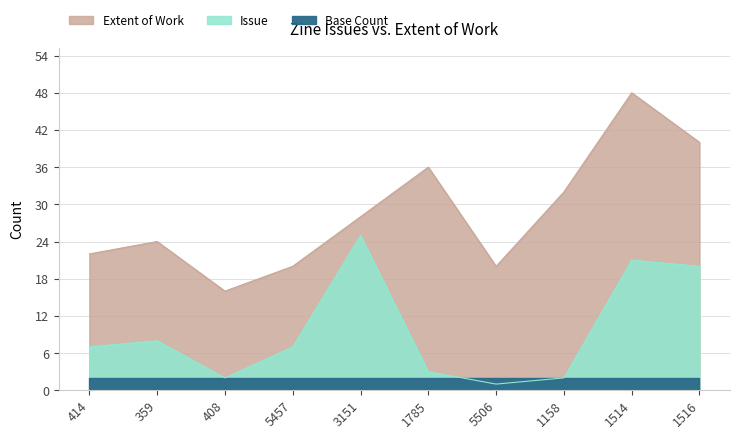

What is the difference between the maximum and minimum values in the Issue series?

24